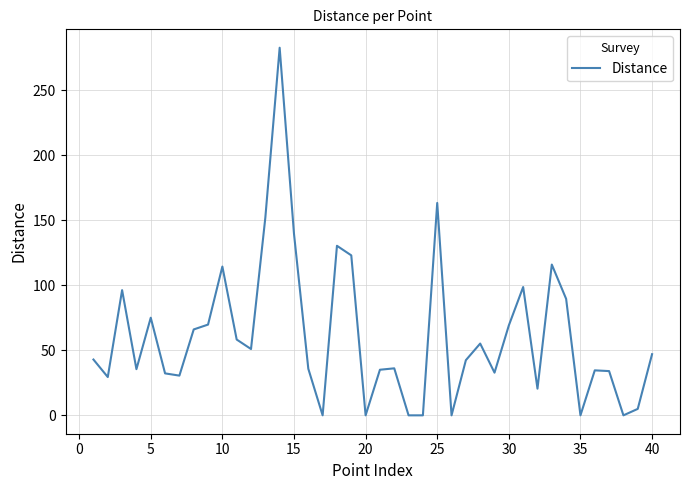

What is the greatest value displayed?

282.5